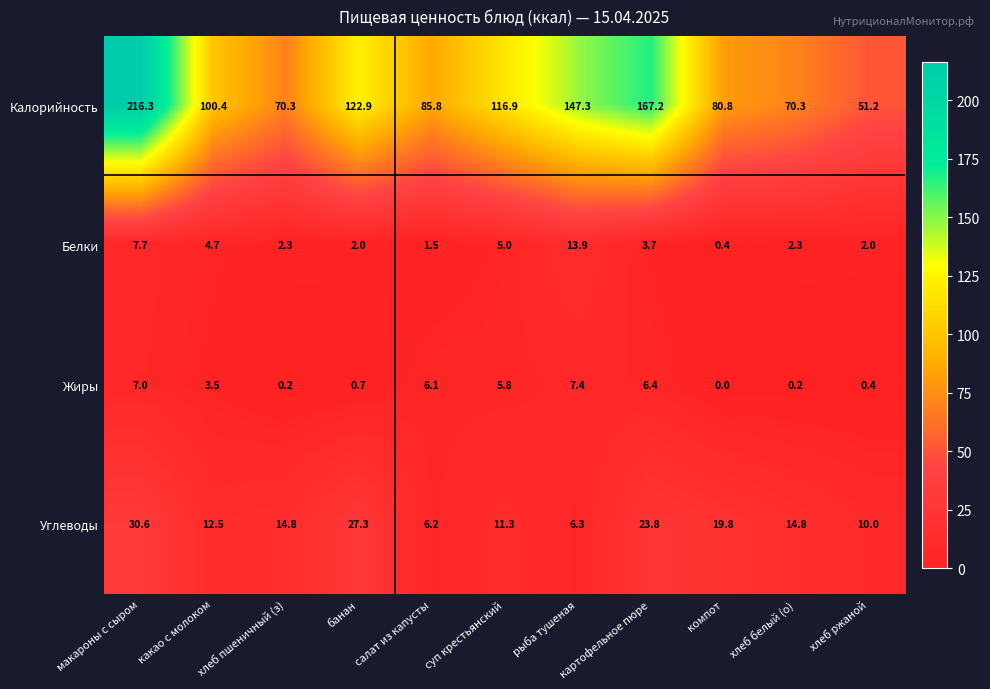

What is the maximum value shown in the chart?

216.3